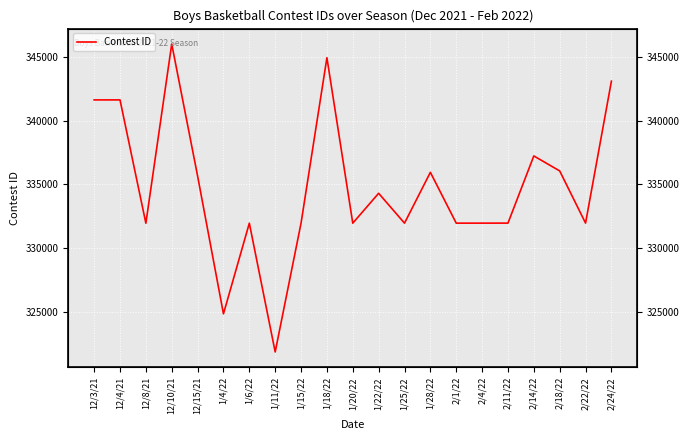

Rank the categories by value from lowest to highest.

1/11/22, 1/4/22, 12/8/21, 1/6/22, 1/20/22, 1/25/22, 2/1/22, 2/4/22, 1/15/22, 2/11/22, 2/22/22, 1/22/22, 12/15/21, 1/28/22, 2/18/22, 2/14/22, 12/3/21, 12/4/21, 2/24/22, 1/18/22, 12/10/21